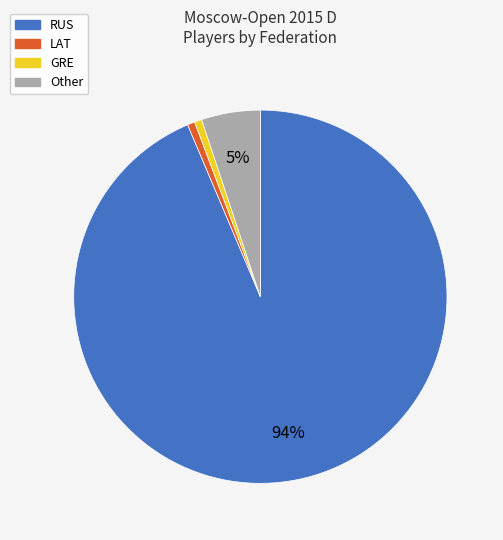

Which category has the biggest portion of the pie?

RUS